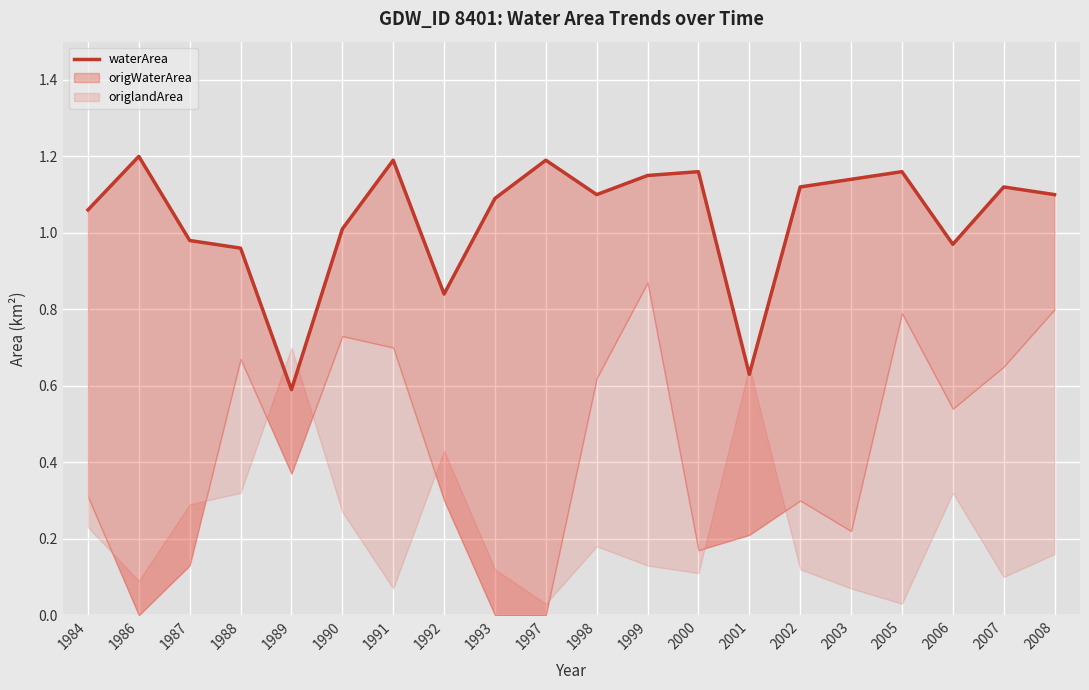

Reading left to right, list all the values displayed in this chart.

1.1	1.2	1.0	1.0	0.6	1.0	1.2	0.8	1.1	1.2	1.1	1.1	1.2	0.6	1.1	1.1	1.2	1.0	1.1	1.1